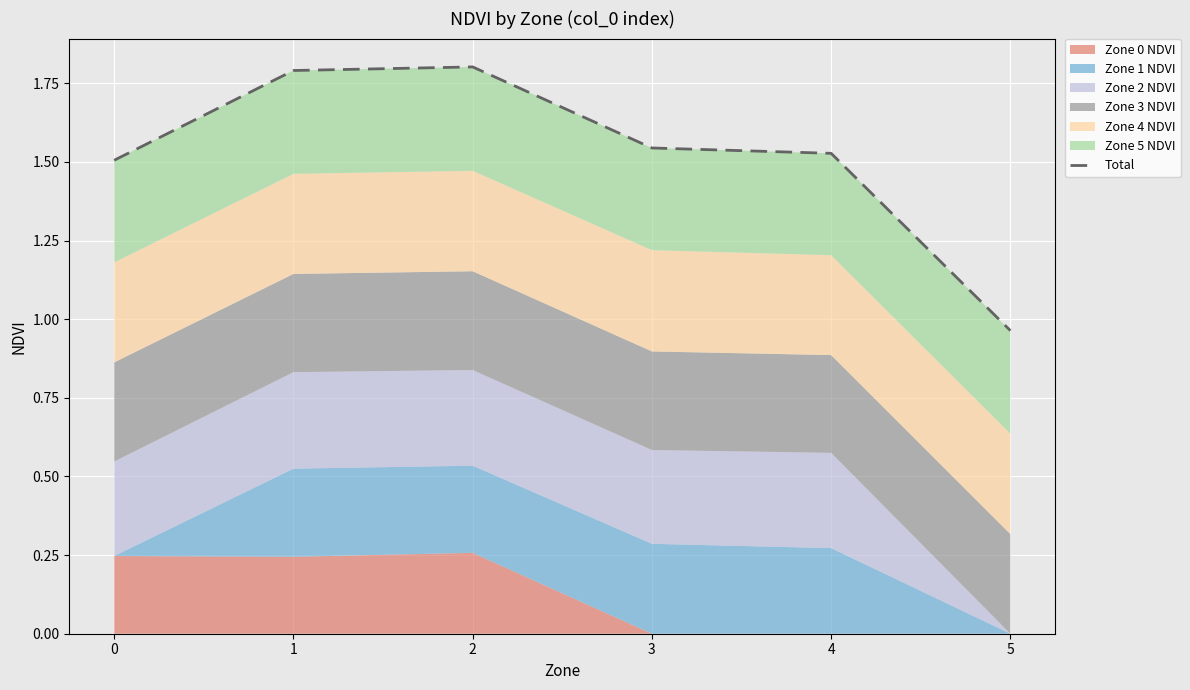

What is the value of the 5th point from the left?

1.5